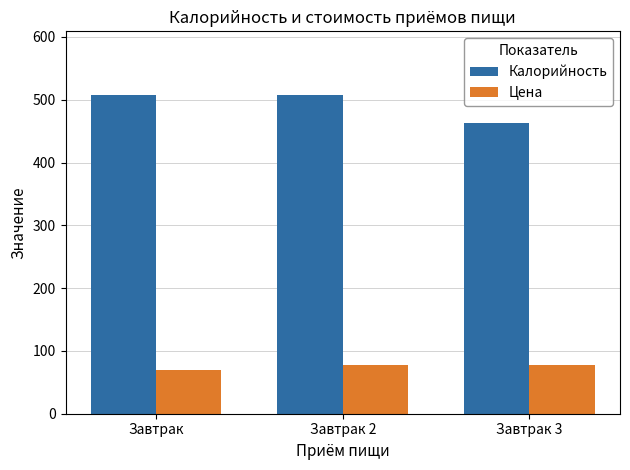

Which series changed the most between Завтрак and Завтрак 3?

Калорийность